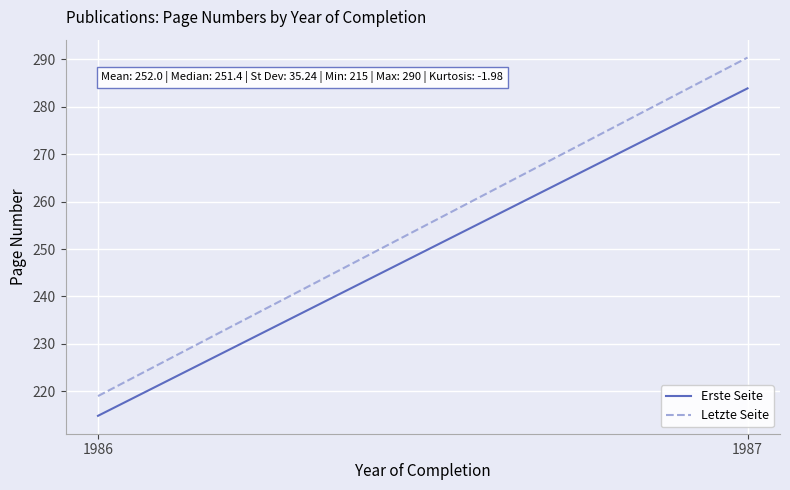

List the series in order of their overall mean, lowest first.

Erste Seite, Letzte Seite